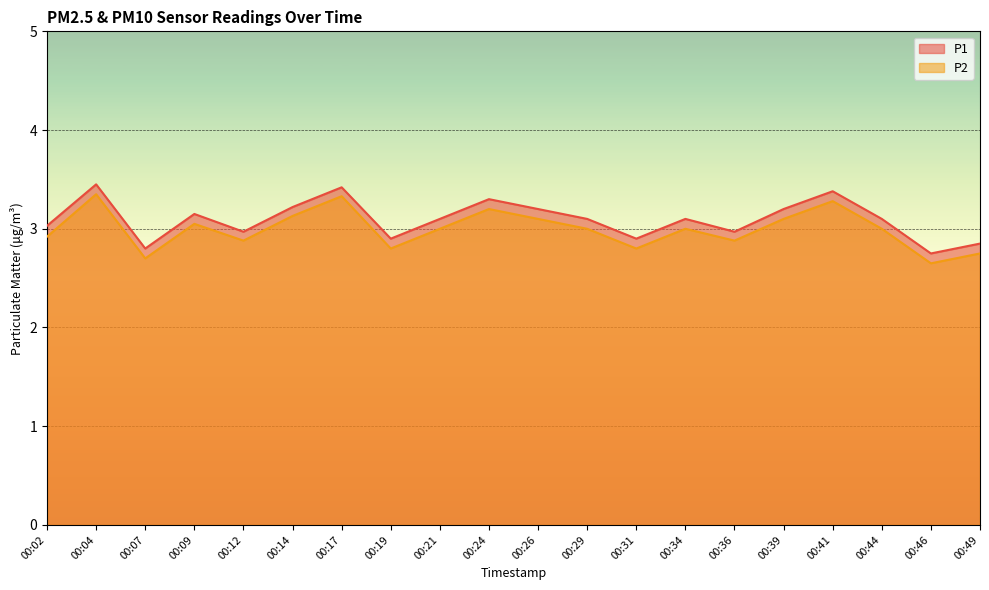

True or false: P2 and P1 intersect in this chart.

False